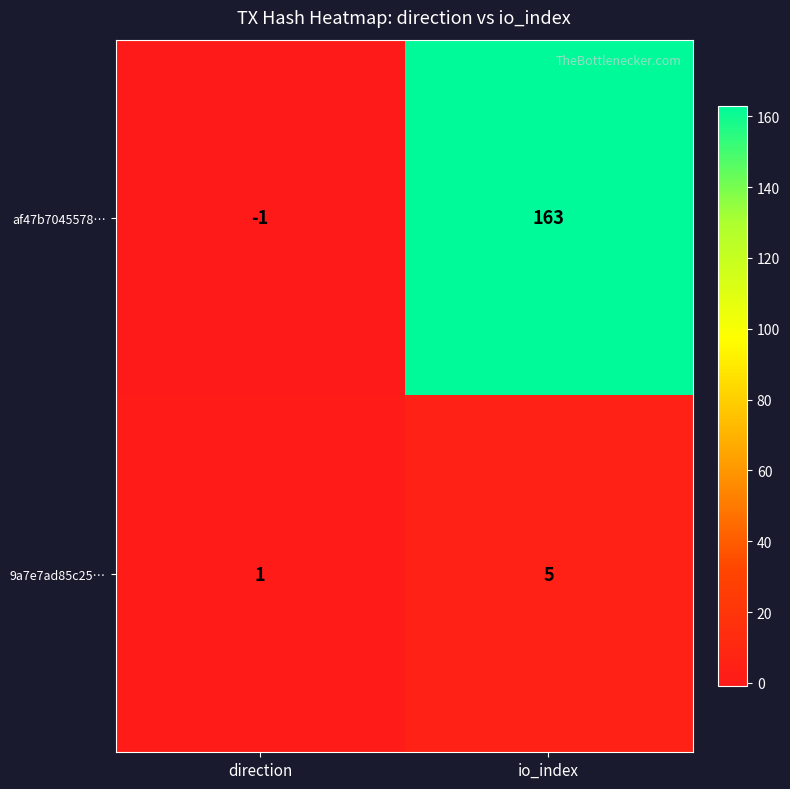

Which series has the largest range (max minus min)?

af47b7045578…